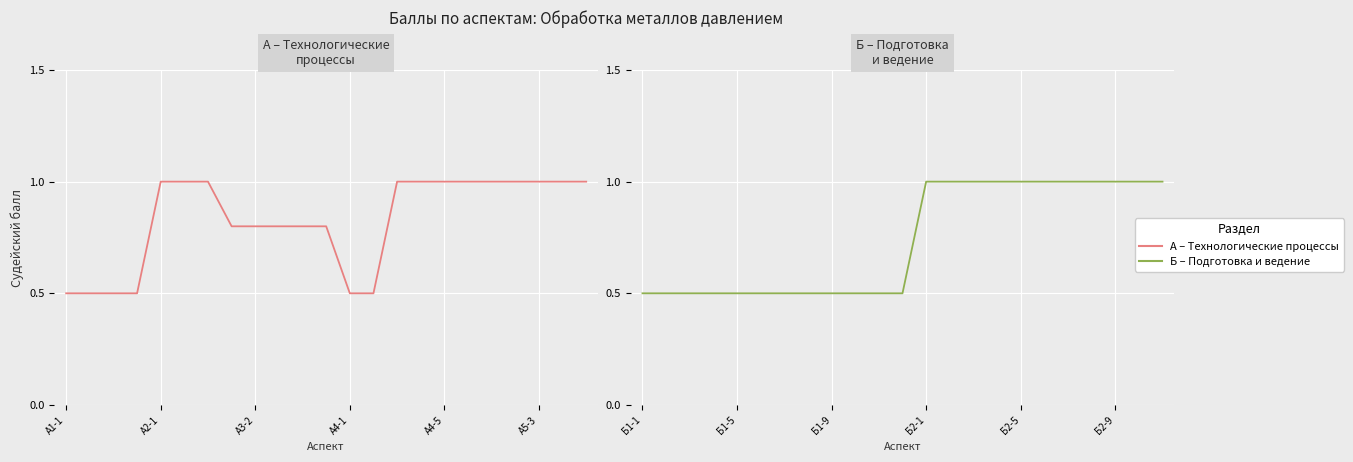

Which has a higher value, А4-1 or 18?

18